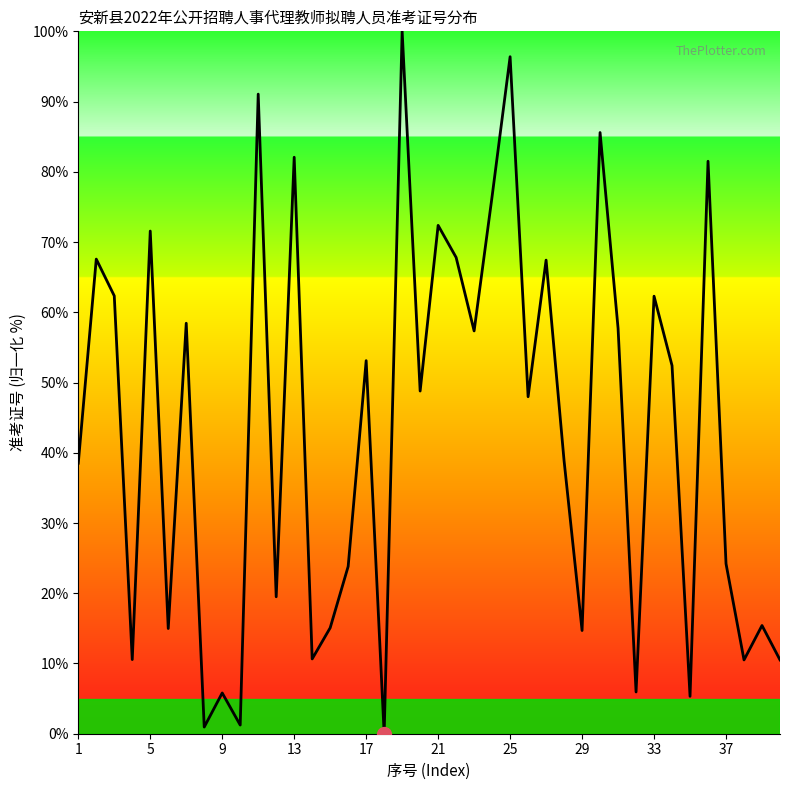

How many interior local valleys (lower than both neighbors) does the data have?

14